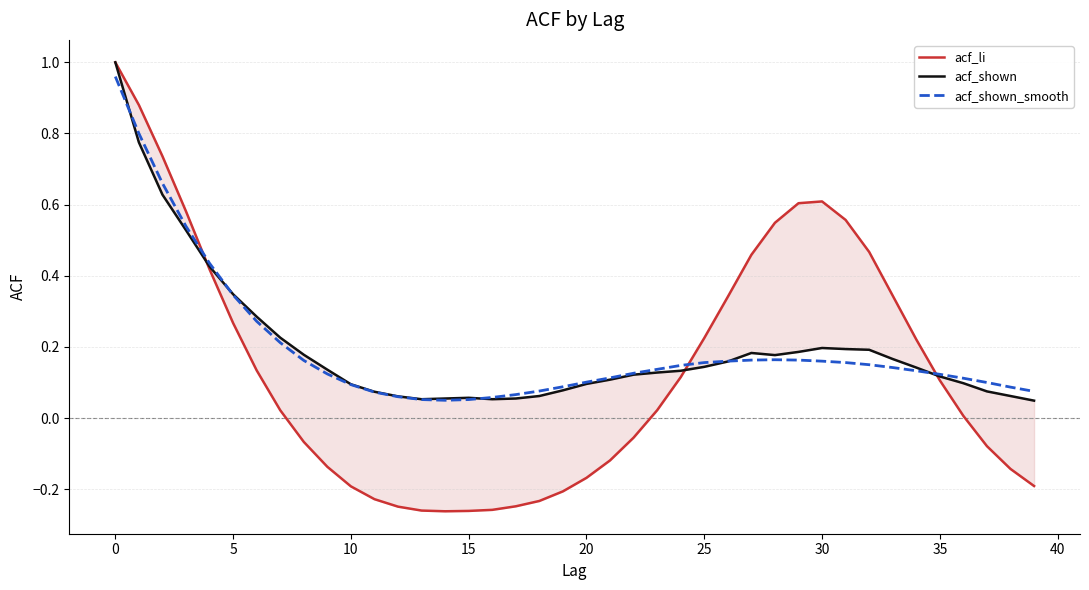

How many times do acf_shown_smooth and acf_li cross each other?

3